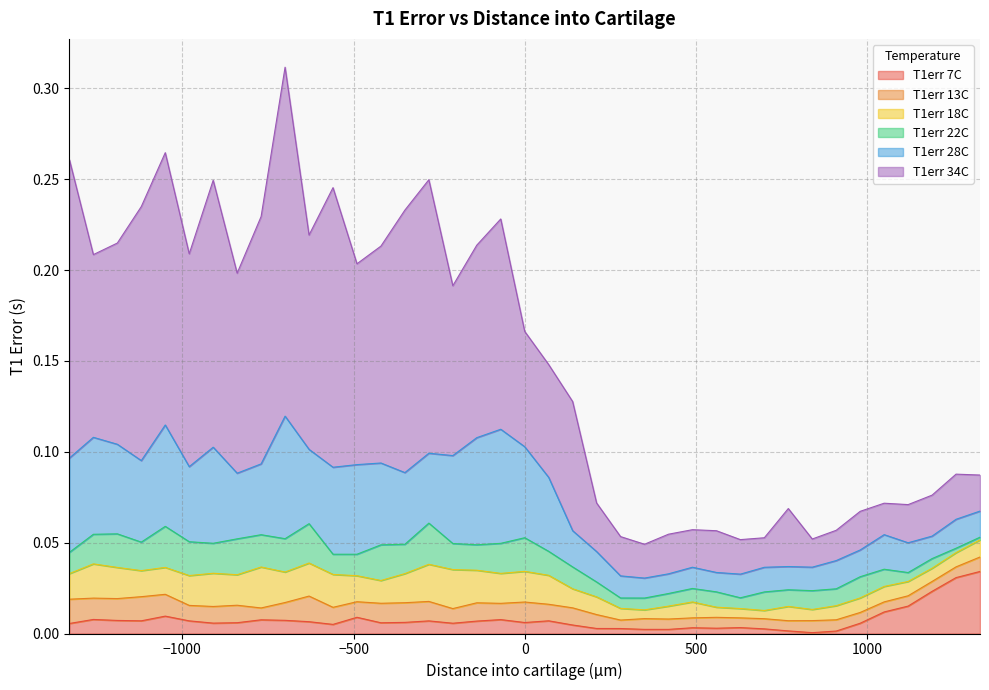

Reading left to right, extract all data points from this chart.

T1err 7C: 0.0	0.0	0.0	0.0	0.0	0.0	0.0	0.0	0.0	0.0	0.0	0.0	0.0	0.0	0.0	0.0	0.0	0.0	0.0	0.0	0.0	0.0	0.0	0.0	0.0	0.0	0.0	0.0	0.0	0.0	0.0	0.0	0.0	0.0	0.0	0.0	0.0	0.0	0.0
T1err 13C: 0.0	0.0	0.0	0.0	0.0	0.0	0.0	0.0	0.0	0.0	0.0	0.0	0.0	0.0	0.0	0.0	0.0	0.0	0.0	0.0	0.0	0.0	0.0	0.0	0.0	0.0	0.0	0.0	0.0	0.0	0.0	0.0	0.0	0.0	0.0	0.0	0.0	0.0	0.0
T1err 18C: 0.0	0.0	0.0	0.0	0.0	0.0	0.0	0.0	0.0	0.0	0.0	0.0	0.0	0.0	0.0	0.0	0.0	0.0	0.0	0.0	0.0	0.0	0.0	0.0	0.0	0.0	0.0	0.0	0.0	0.0	0.0	0.0	0.0	0.0	0.0	0.0	0.0	0.0	0.0
T1err 22C: 0.0	0.0	0.0	0.0	0.0	0.0	0.0	0.0	0.0	0.0	0.0	0.0	0.0	0.0	0.0	0.0	0.0	0.0	0.0	0.0	0.0	0.0	0.0	0.0	0.0	0.0	0.0	0.0	0.0	0.0	0.0	0.0	0.0	0.0	0.0	0.0	0.0	0.0	0.0
T1err 28C: 0.1	0.1	0.0	0.0	0.1	0.0	0.1	0.0	0.0	0.1	0.0	0.0	0.0	0.0	0.0	0.0	0.0	0.1	0.1	0.1	0.0	0.0	0.0	0.0	0.0	0.0	0.0	0.0	0.0	0.0	0.0	0.0	0.0	0.0	0.0	0.0	0.0	0.0	0.0
T1err 34C: 0.2	0.1	0.1	0.1	0.1	0.1	0.1	0.1	0.1	0.2	0.1	0.2	0.1	0.1	0.1	0.2	0.1	0.1	0.1	0.1	0.1	0.1	0.0	0.0	0.0	0.0	0.0	0.0	0.0	0.0	0.0	0.0	0.0	0.0	0.0	0.0	0.0	0.0	0.0